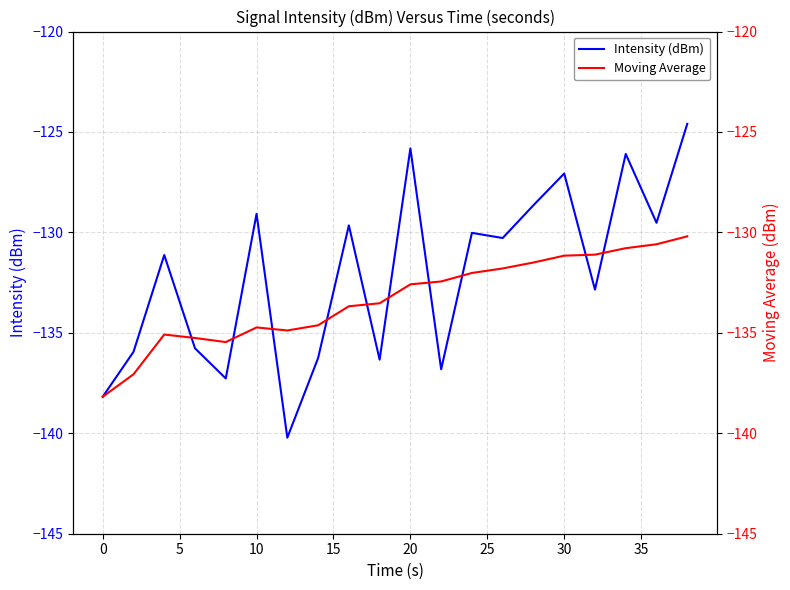

Where does the Intensity (dBm) series first go above -130?

10